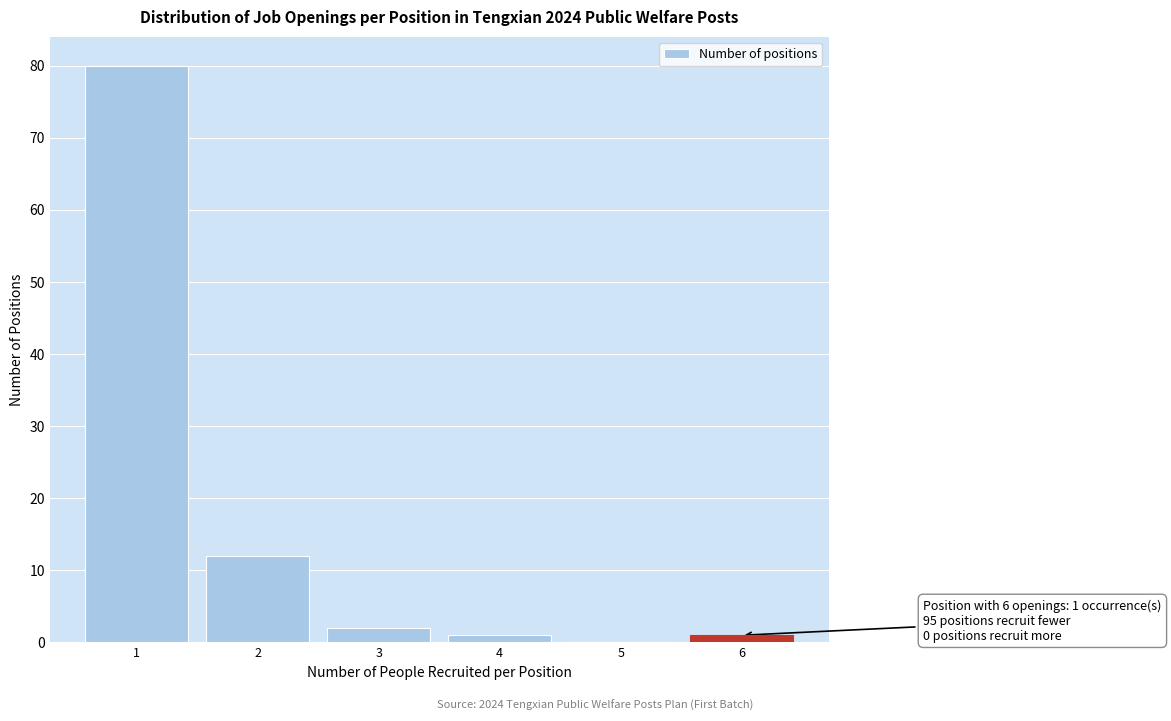

Reading left to right, transcribe all the data shown in this chart.

1=80	2=12	3=2	4=1	5=0	6=1